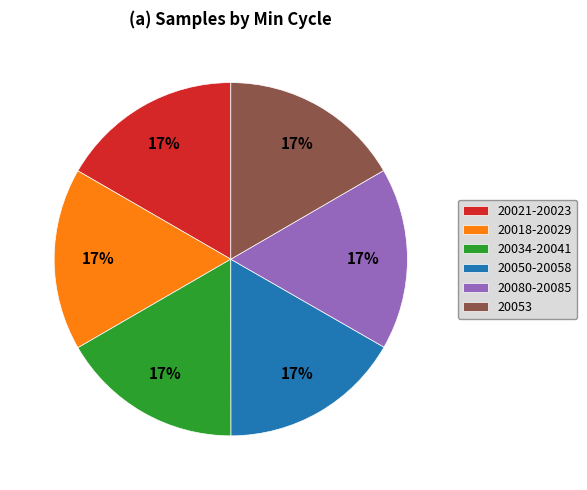

The 20053 slice represents 31% of the pie. True or false?

False